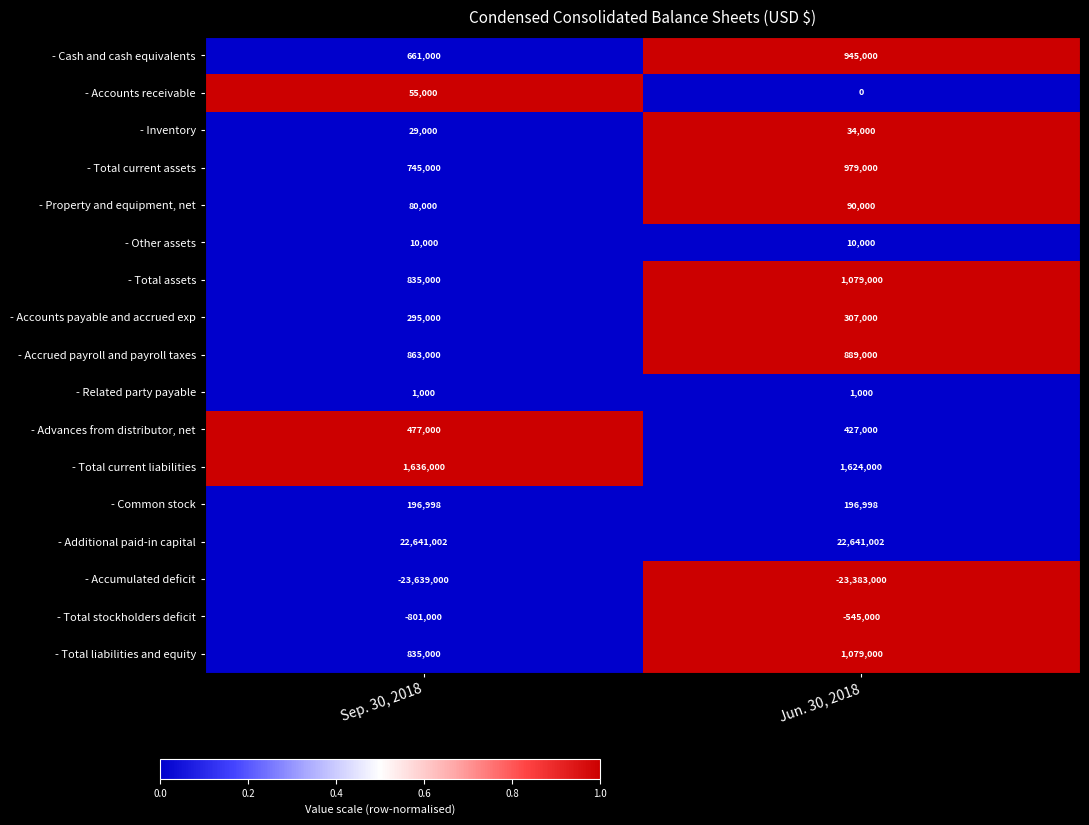

Which series has the largest range (max minus min)?

- Cash and cash equivalents